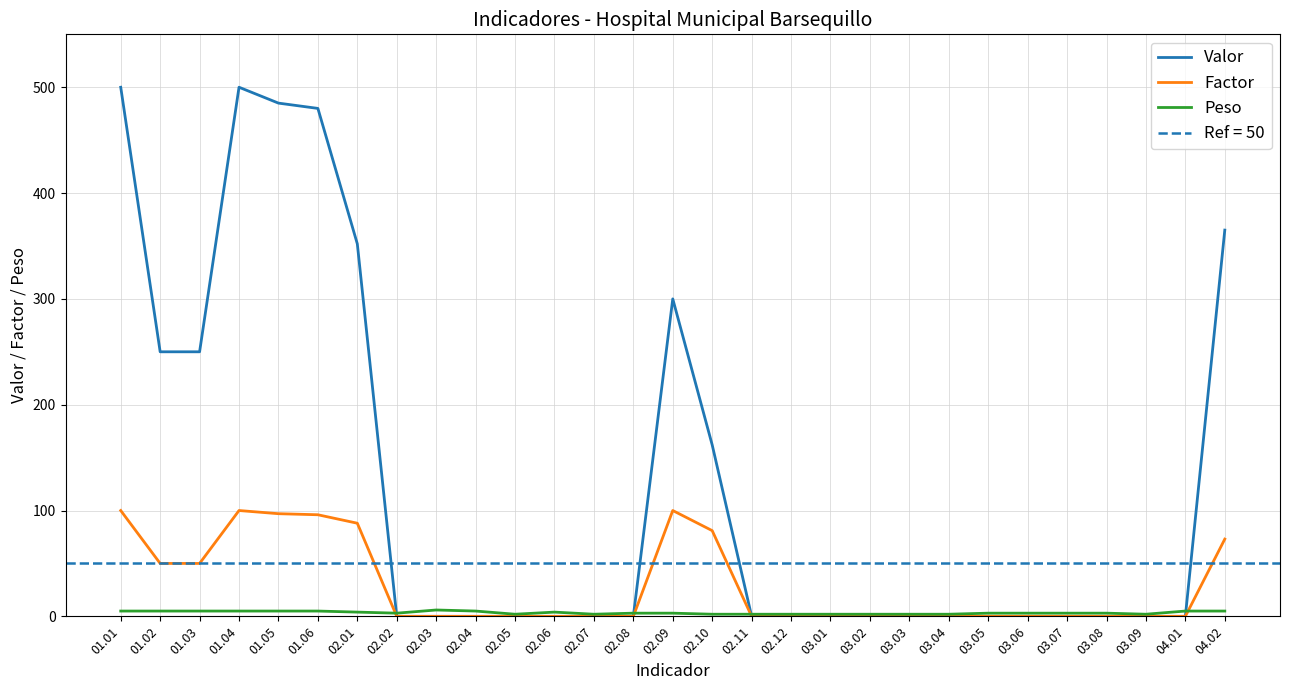

Which series ends up on top after the final intersection of Valor and Peso?

Valor